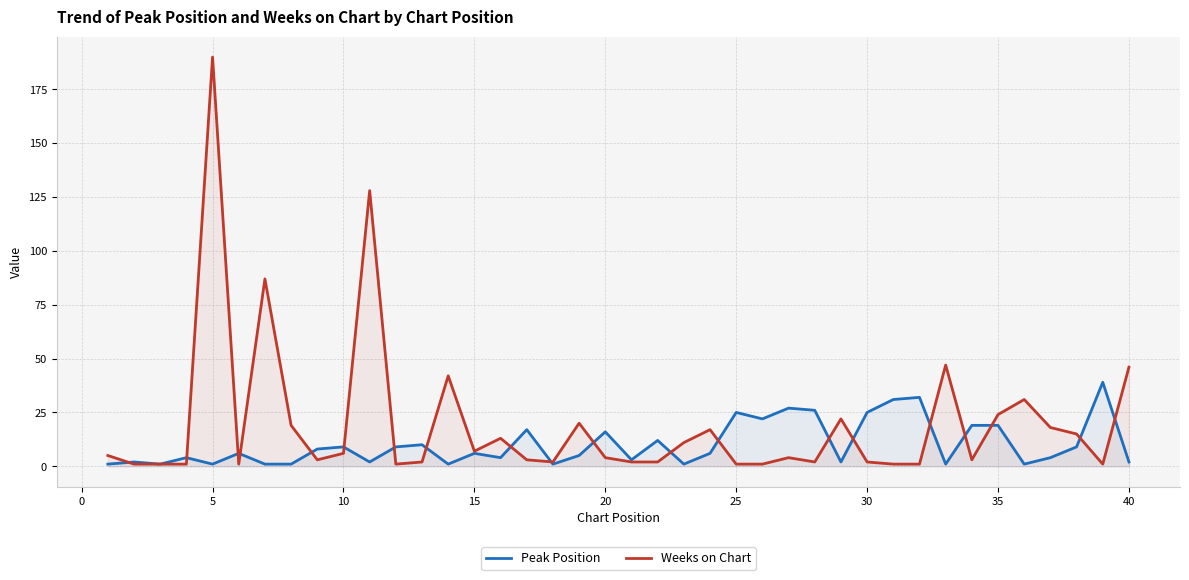

Rank the series by their maximum value, from highest to lowest.

Weeks on Chart, Peak Position